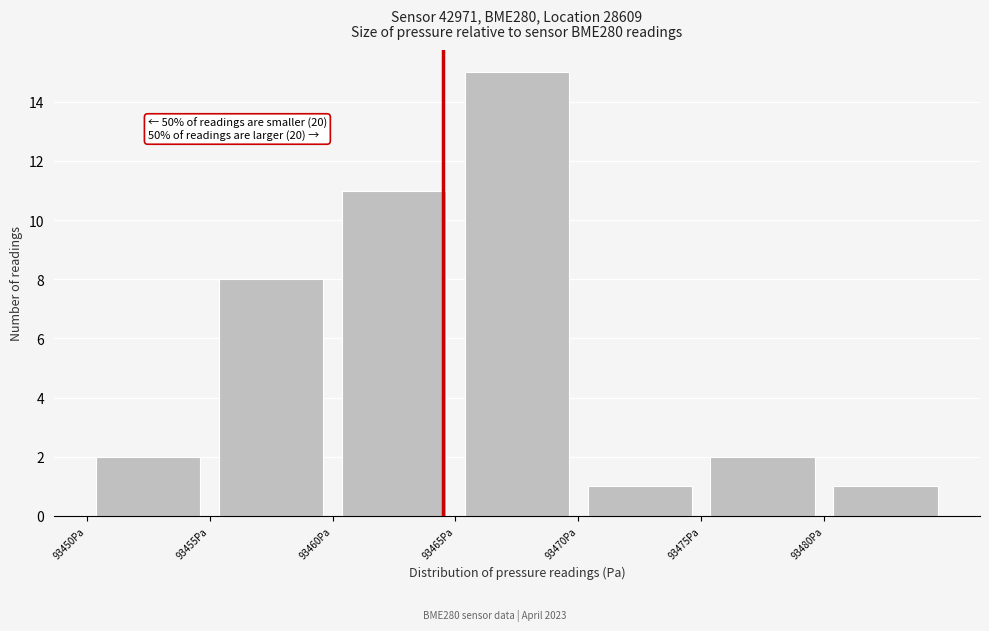

Which range on the x-axis has the tallest bar?

93465 to 93470